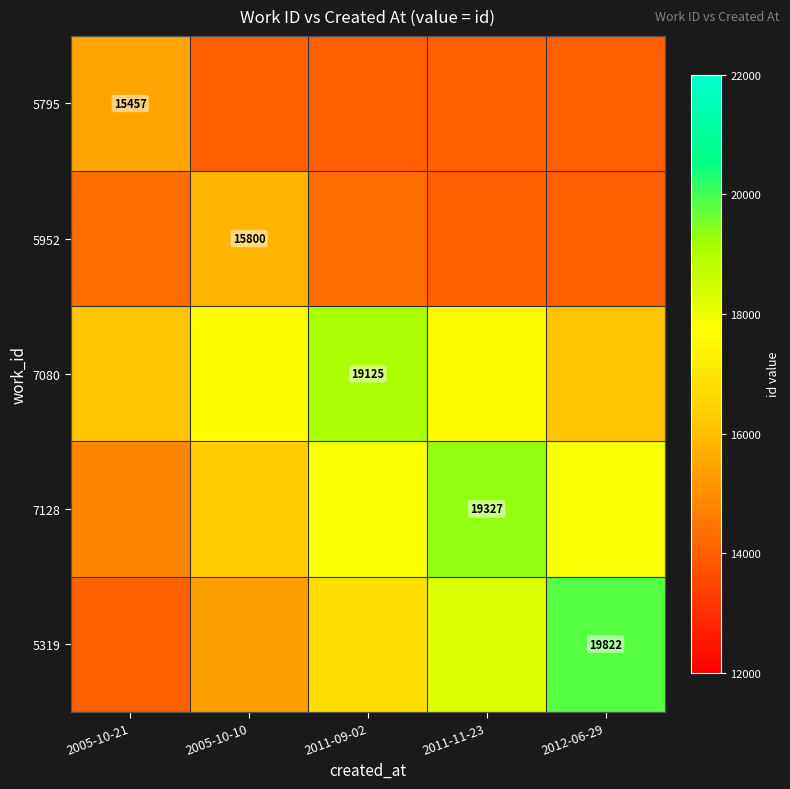

The value of 7128 at 2011-11-23 is 19327. True or false?

True